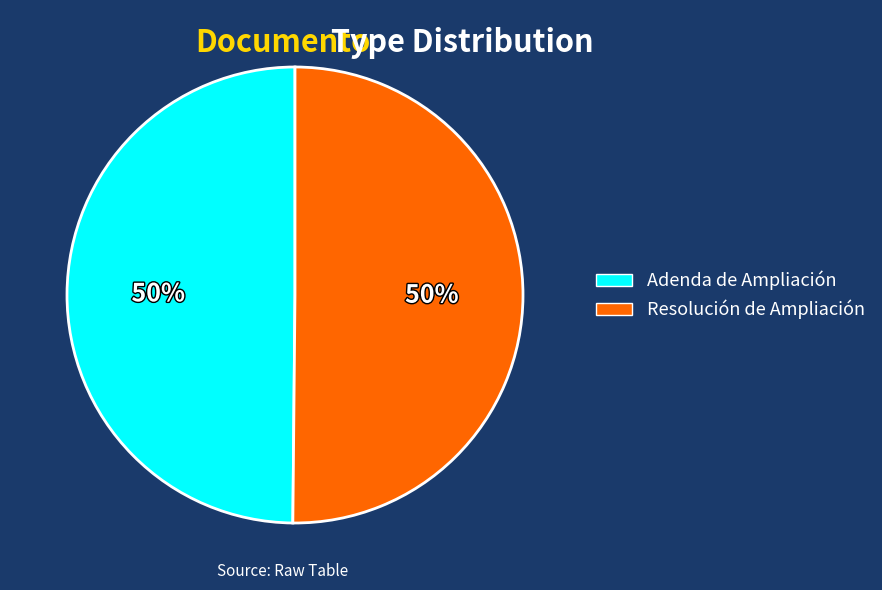

Is the sum of Resolución de Ampliación and Adenda de Ampliación greater than half?

Yes